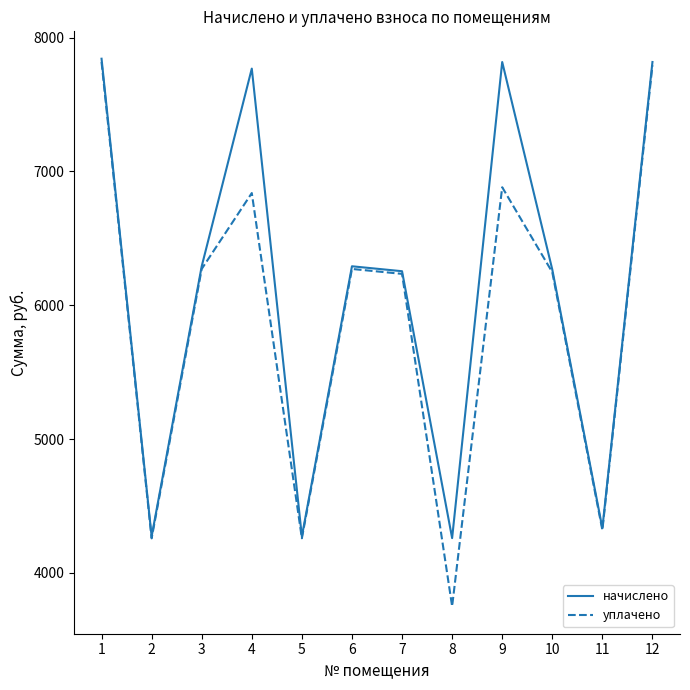

Which series has the largest total across all categories?

начислено